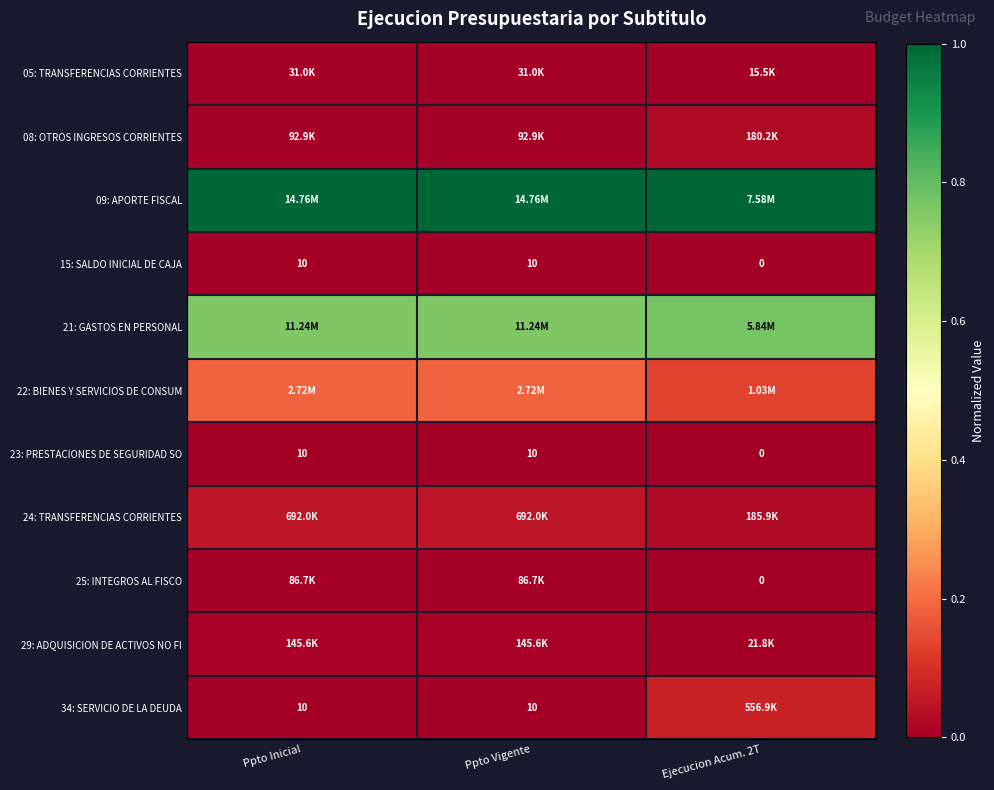

Is the value of 15: SALDO INICIAL DE CAJA at Ppto Vigente greater than the value of 05: TRANSFERENCIAS CORRIENTES at Ejecucion Acum. 2T?

No